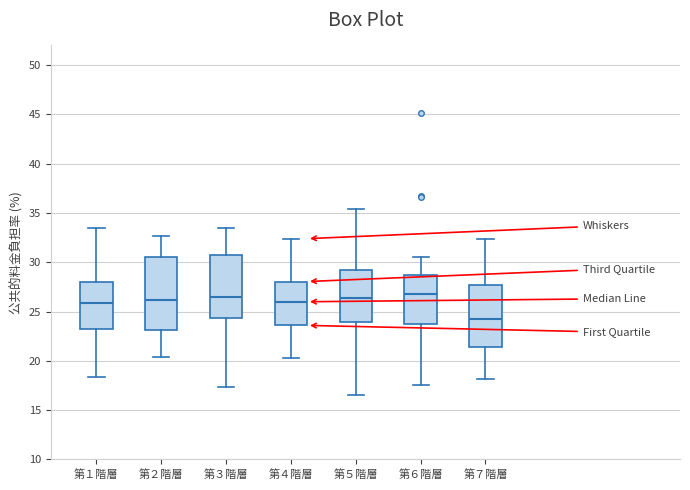

Reading left to right, transcribe this box plot: for each box, give where its median line is, the range the box spans, and where its two whiskers end, as read against the y-axis. The values are not printed on the chart, so give them approximately, as read against the axis.

第１階層: median 26.0, box 23.0 to 28.0, whiskers 18.5 to 33.5
第２階層: median 26.0, box 23.0 to 30.5, whiskers 20.5 to 32.5
第３階層: median 26.5, box 24.5 to 30.5, whiskers 17.5 to 33.5
第４階層: median 26.0, box 23.5 to 28.0, whiskers 20.5 to 32.5
第５階層: median 26.5, box 24.0 to 29.0, whiskers 16.5 to 35.5
第６階層: median 27.0, box 23.5 to 29.0, whiskers 17.5 to 30.5
第７階層: median 24.0, box 21.5 to 27.5, whiskers 18.0 to 32.5